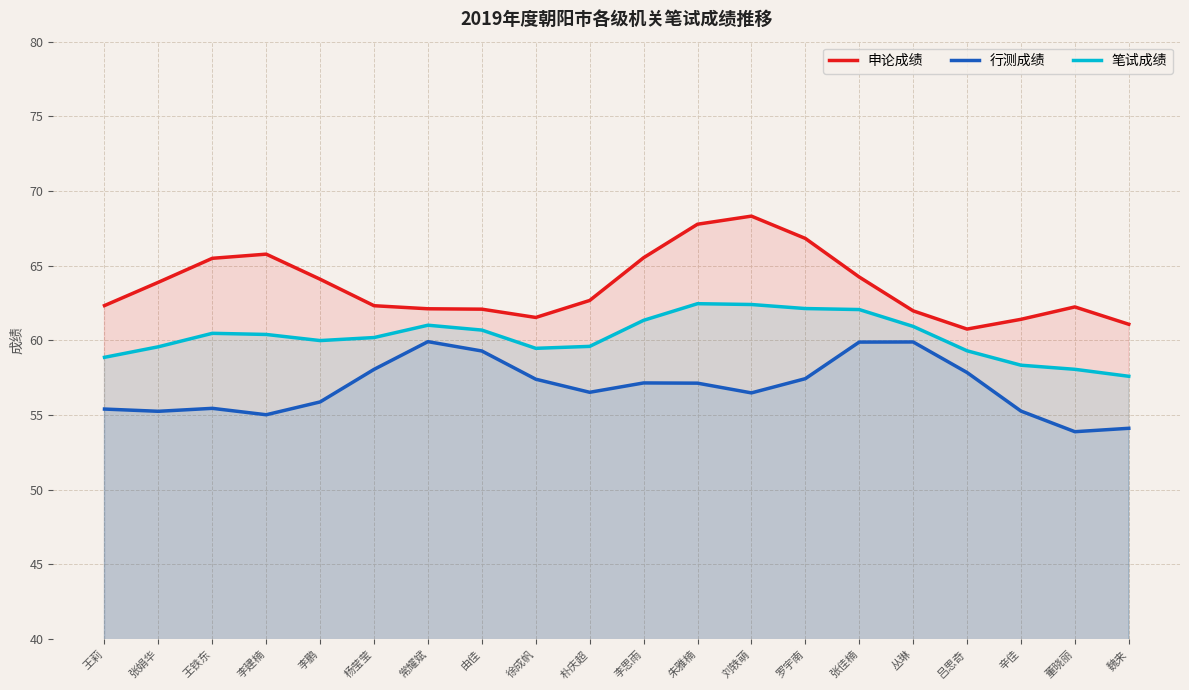

What are all the series names shown in the legend?

申论成绩, 行测成绩, 笔试成绩